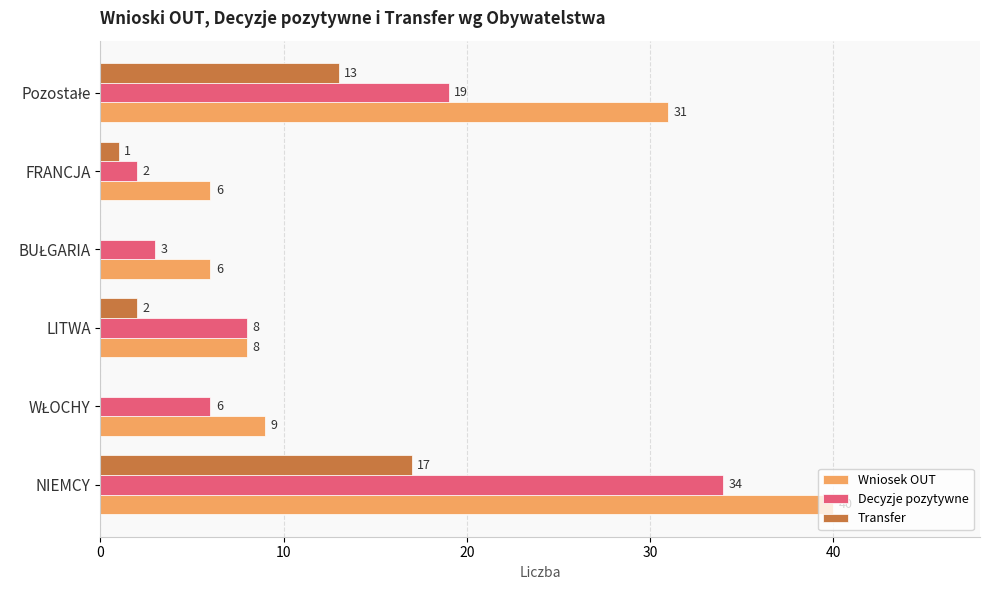

Is it true that Wniosek OUT equals 8 at LITWA?

True